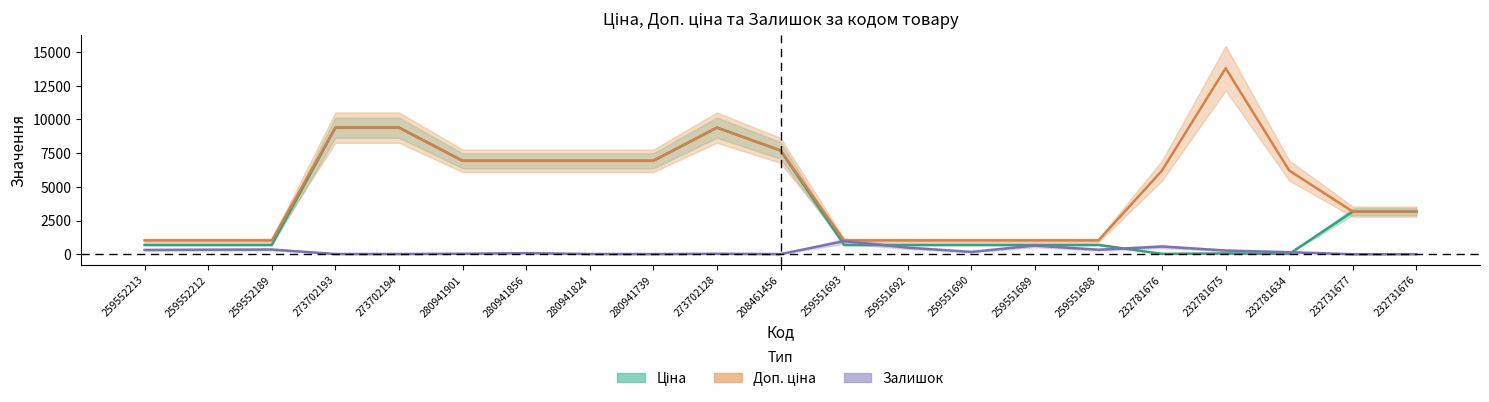

In Ціна, how many points are lower than both neighbors (excluding endpoints)?

2